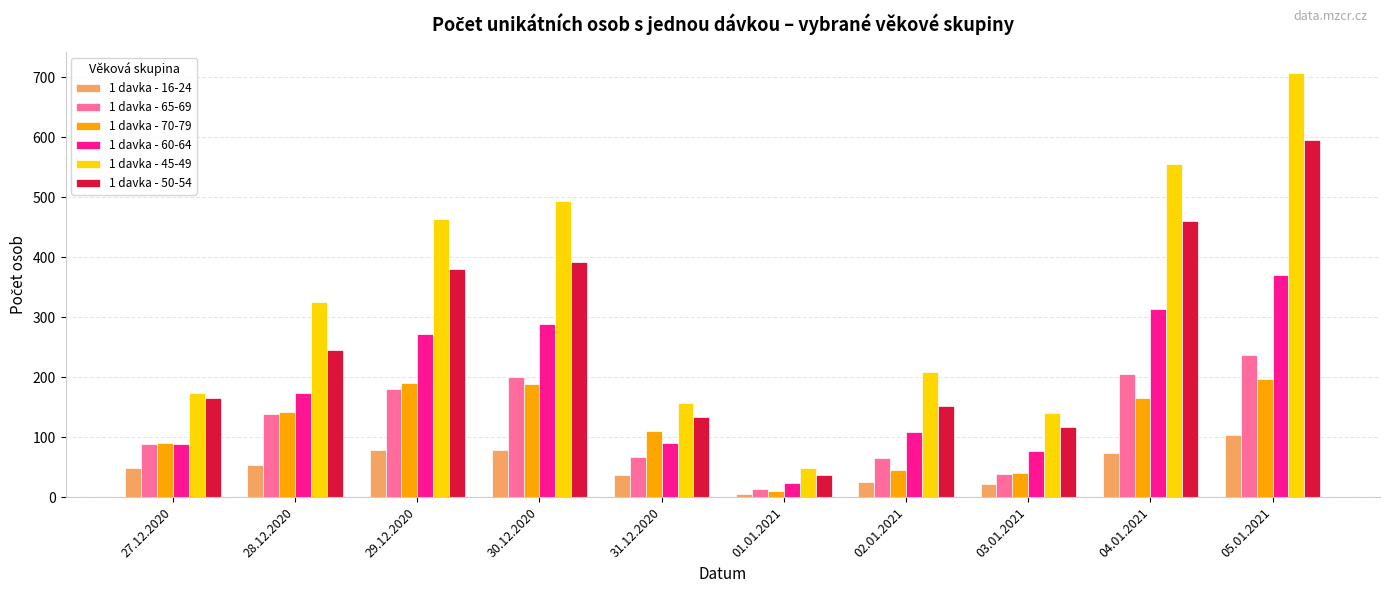

True or false: 1 davka - 65-69 has a value of 67 at 31.12.2020.

True